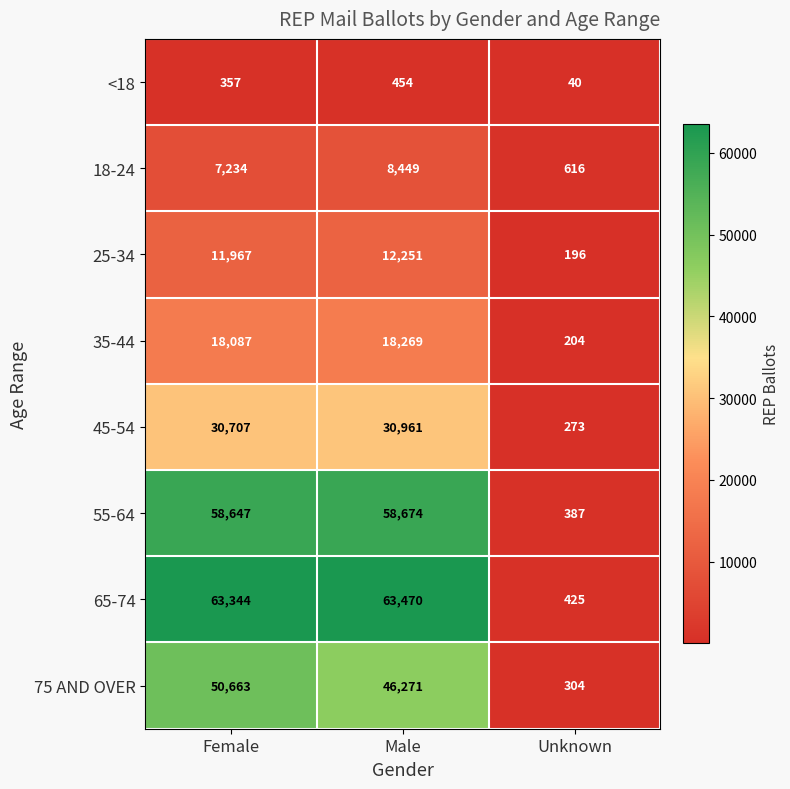

What is the sum of the 35-44 values at Unknown and Male?

18473